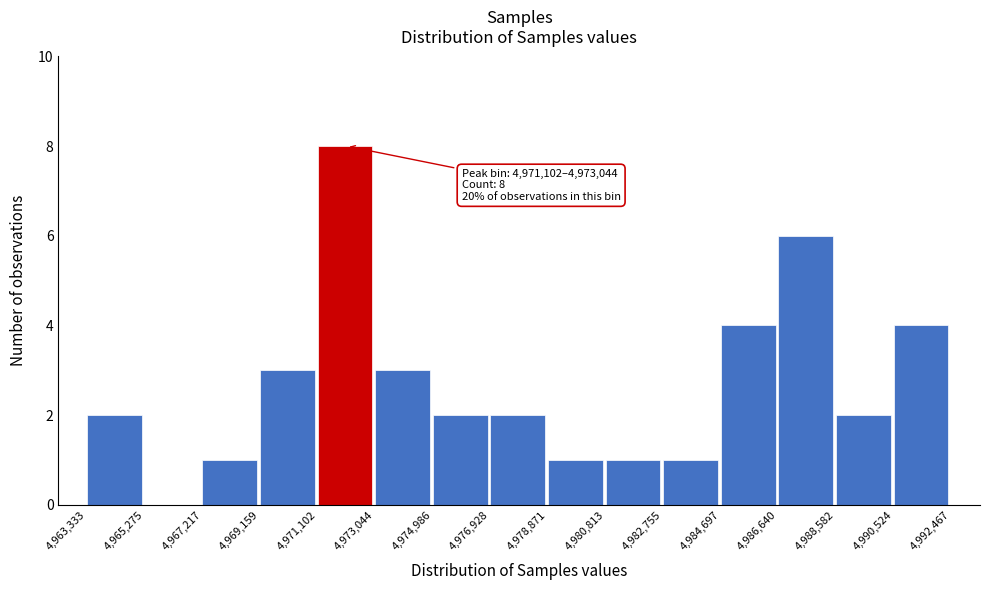

Over which range of the x-axis is the bar tallest?

4,971,102 to 4,973,044